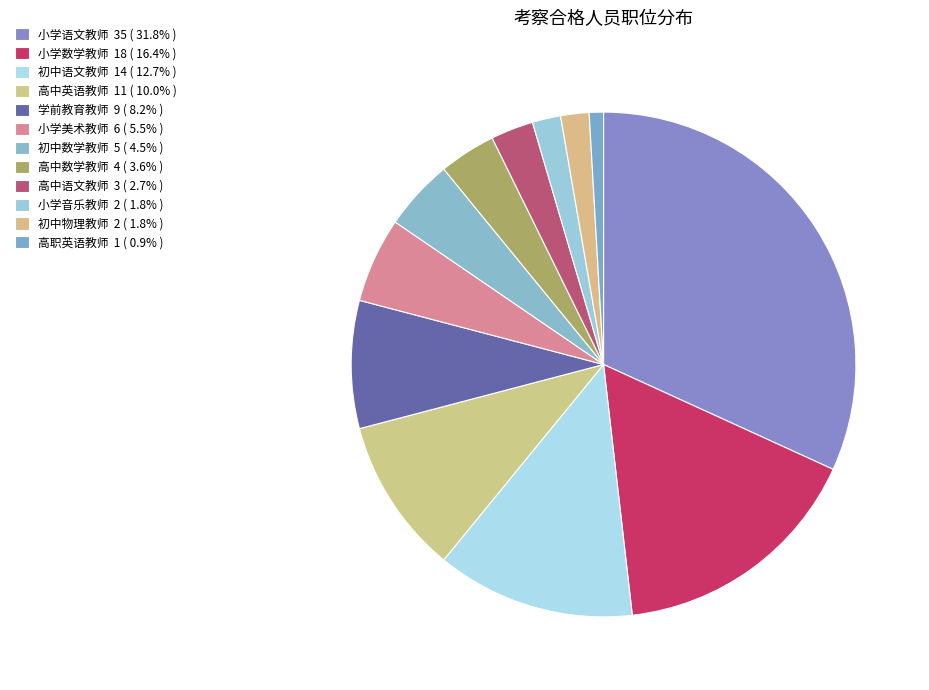

Does 高职英语教师 represent more than half of the total?

No